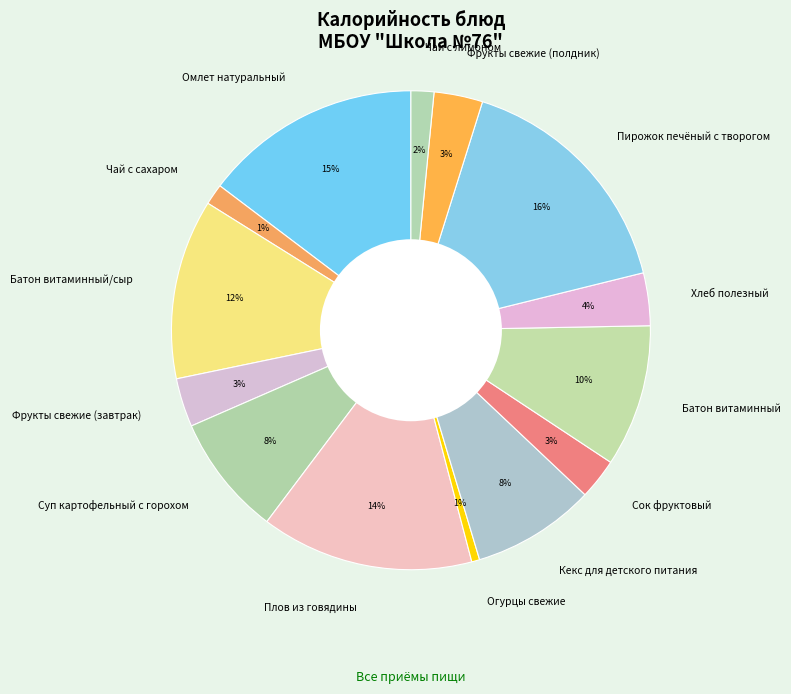

To the nearest percent, what is the combined percentage of Хлеб полезный and Батон витаминный/сыр?

16%